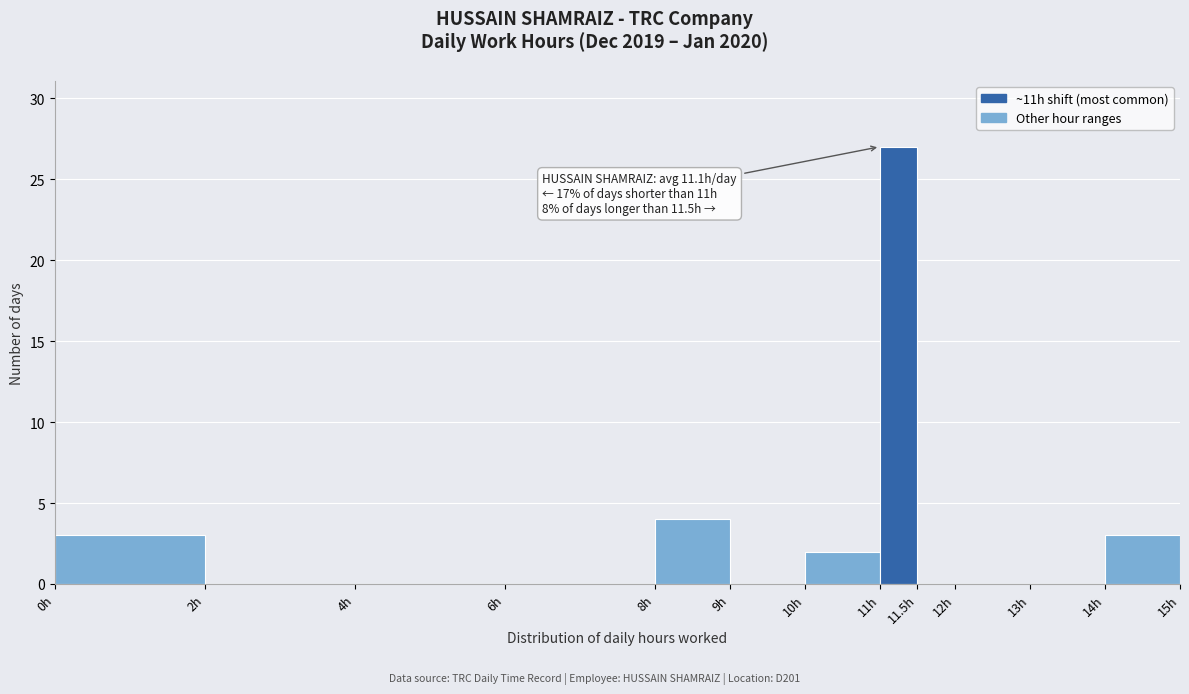

Over which range of the x-axis is the bar tallest?

11.0 to 11.5